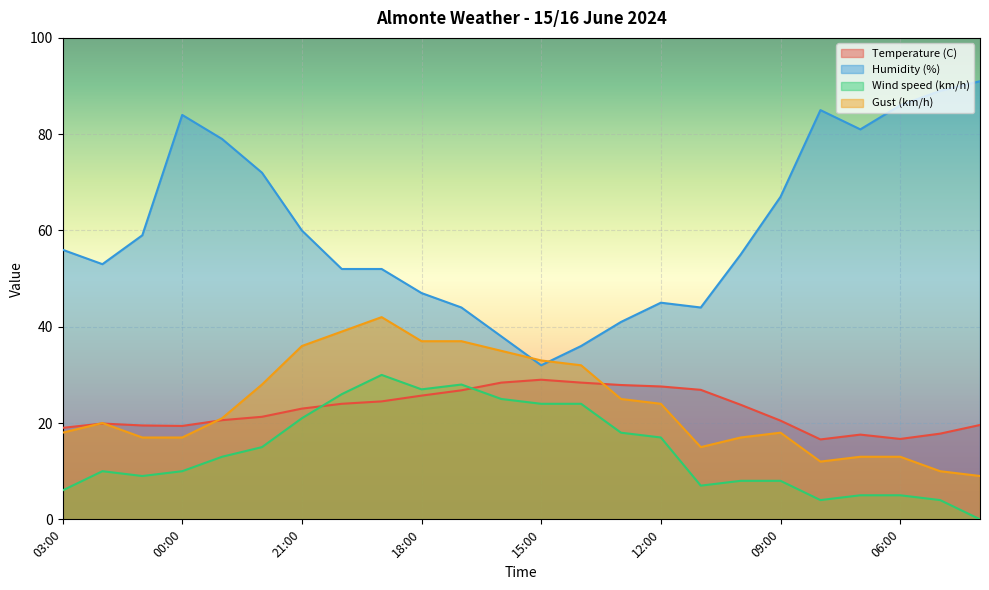

In Humidity (%), how many points are higher than both neighbors (excluding endpoints)?

3